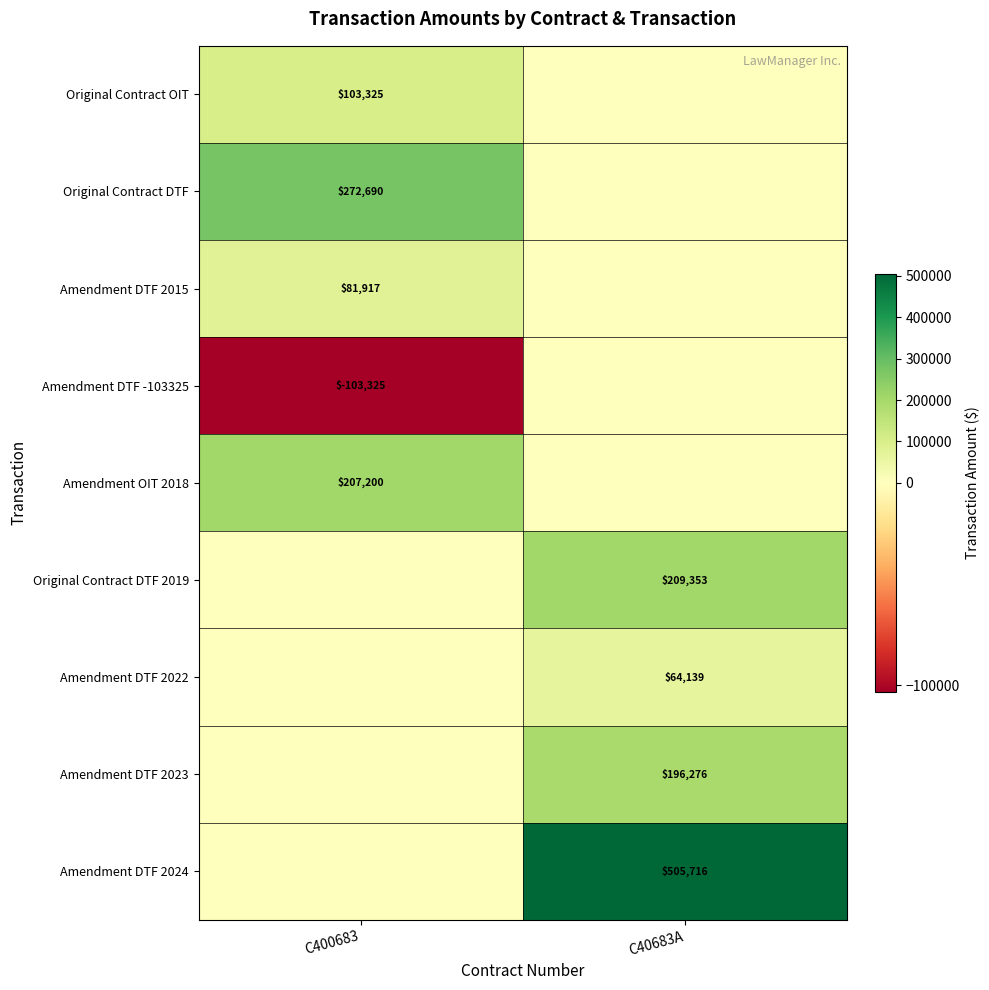

Is the value of Amendment DTF -103325 at C400683 greater than the value of Original Contract OIT at C400683?

No